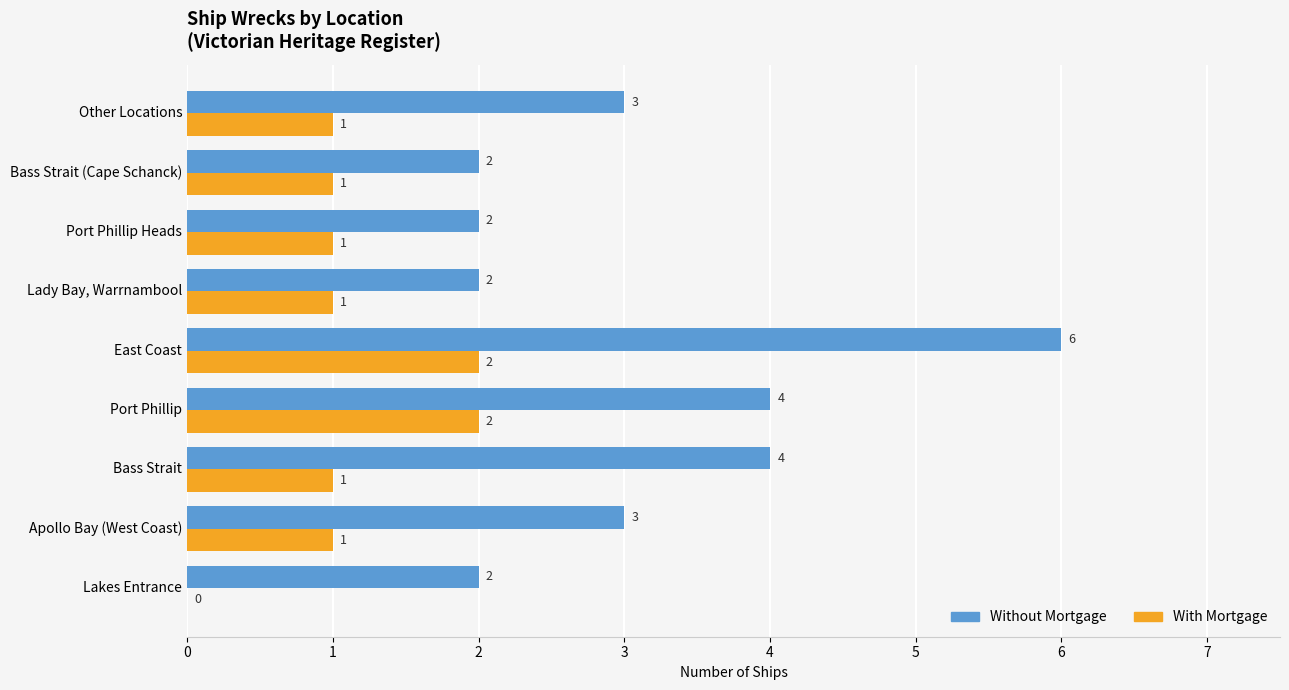

The Without Mortgage series shows 6 at Bass Strait. True or false?

False